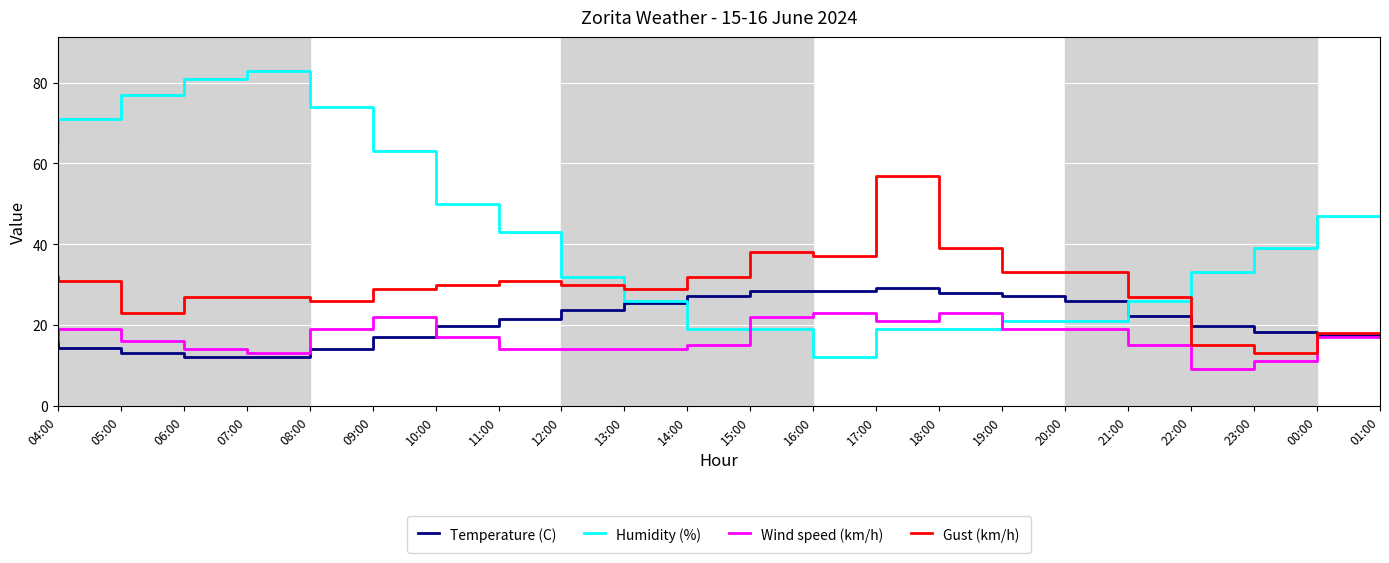

In Wind speed (km/h), how many points are higher than both neighbors (excluding endpoints)?

4